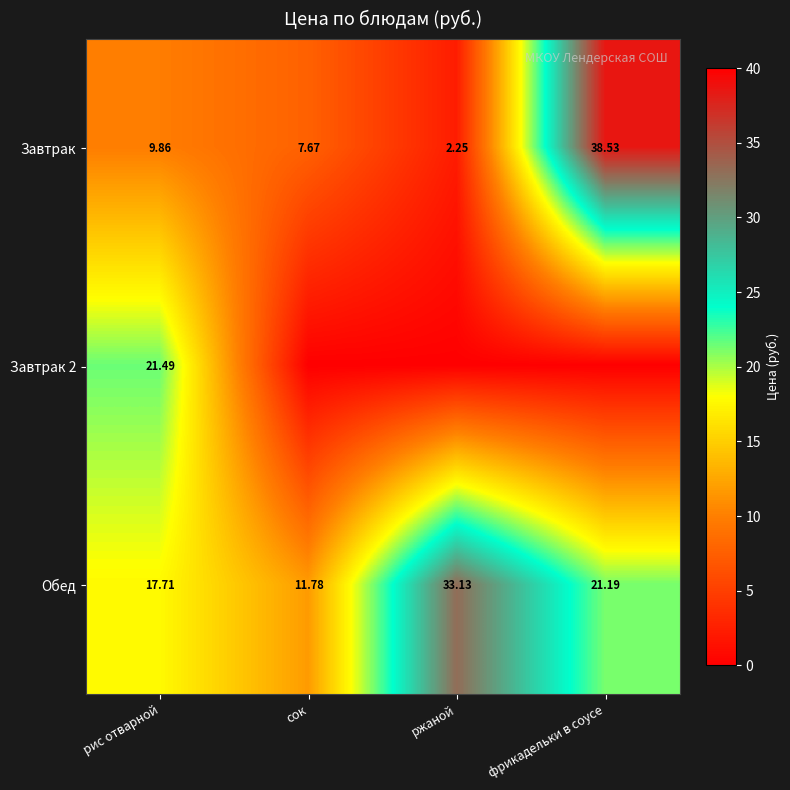

What is the total value across all series at рис отварной?

49.1